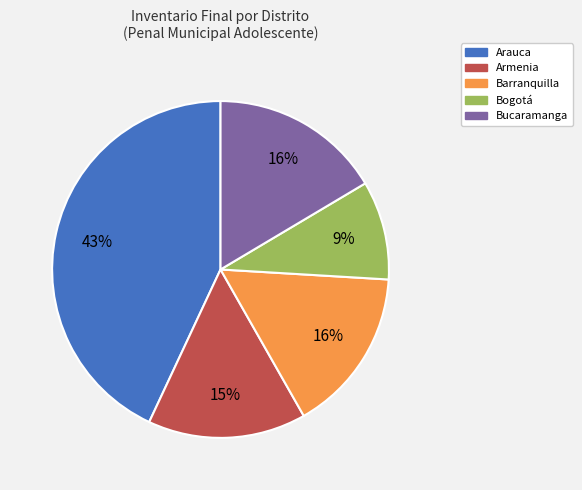

To the nearest percent, what is the difference between the largest and smallest slice percentages?

34%